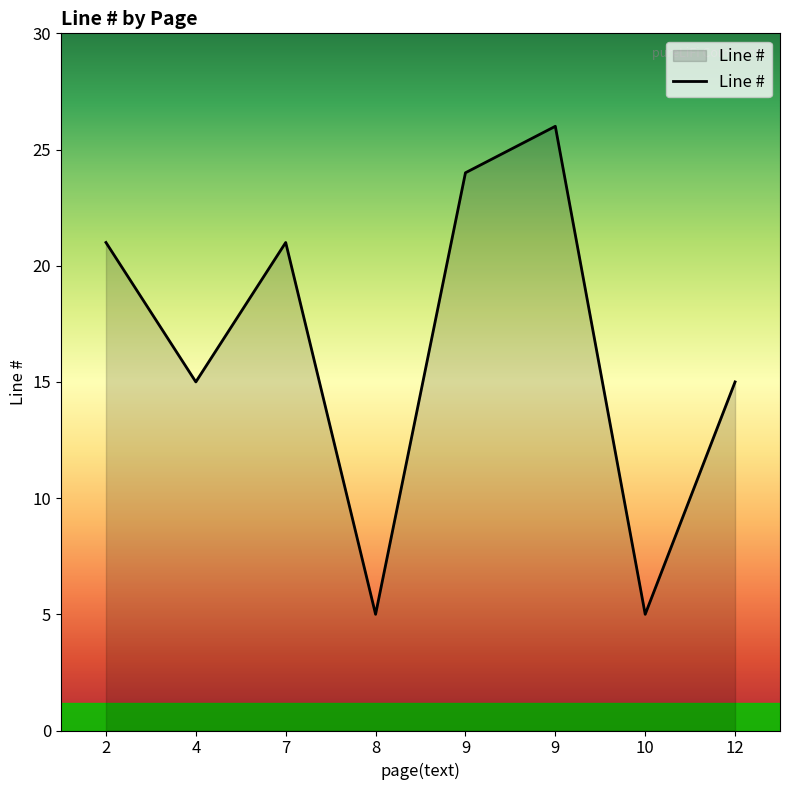

How many lines are shown in the chart?

1